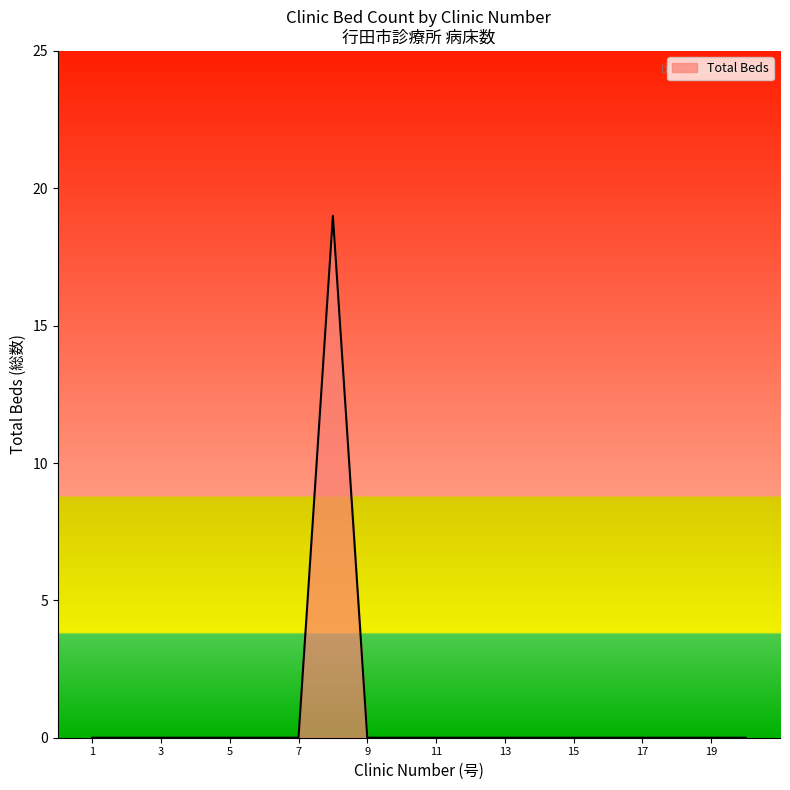

What is the difference between the maximum and minimum values?

19